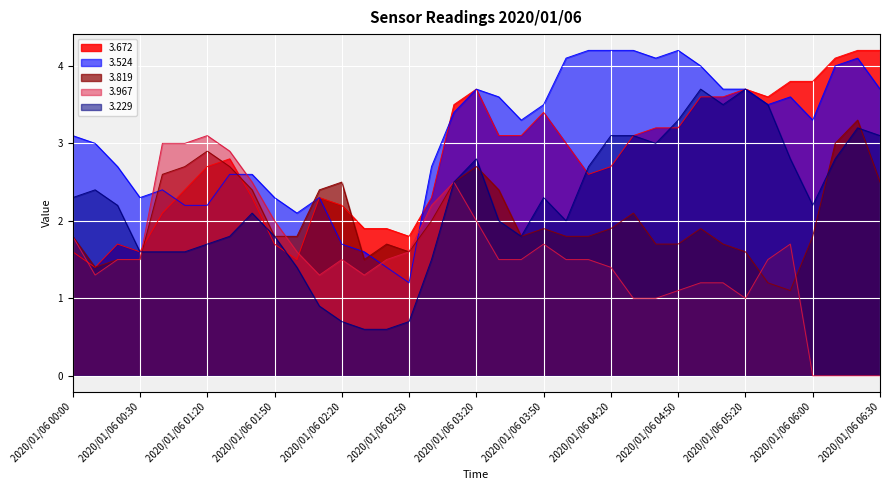

Which has a higher value, 2020/01/06 01:20 or 2020/01/06 00:20?

2020/01/06 01:20